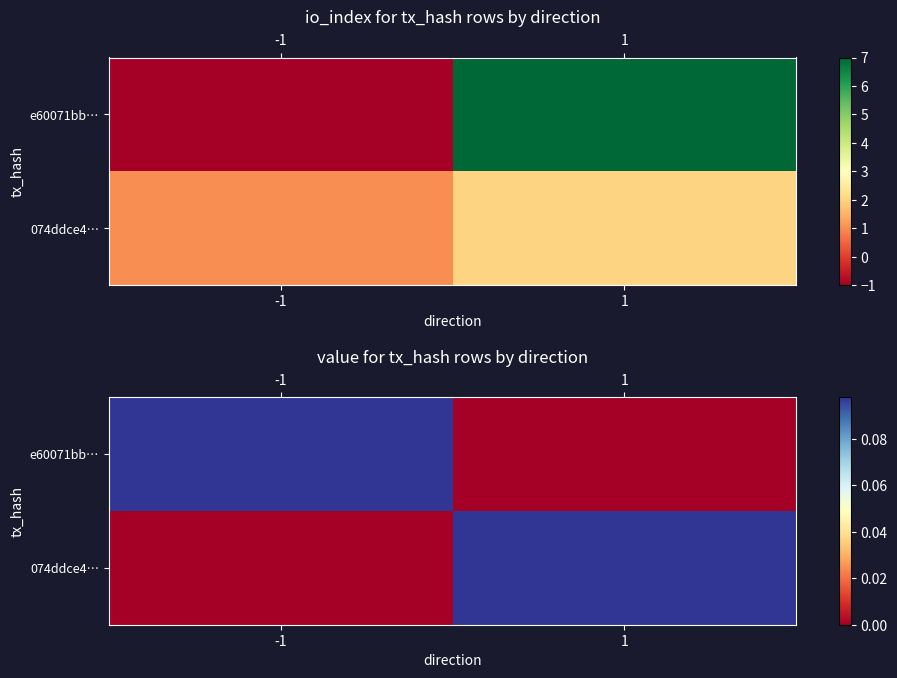

Is it true that 074ddce4… equals 0.2 at 1?

False